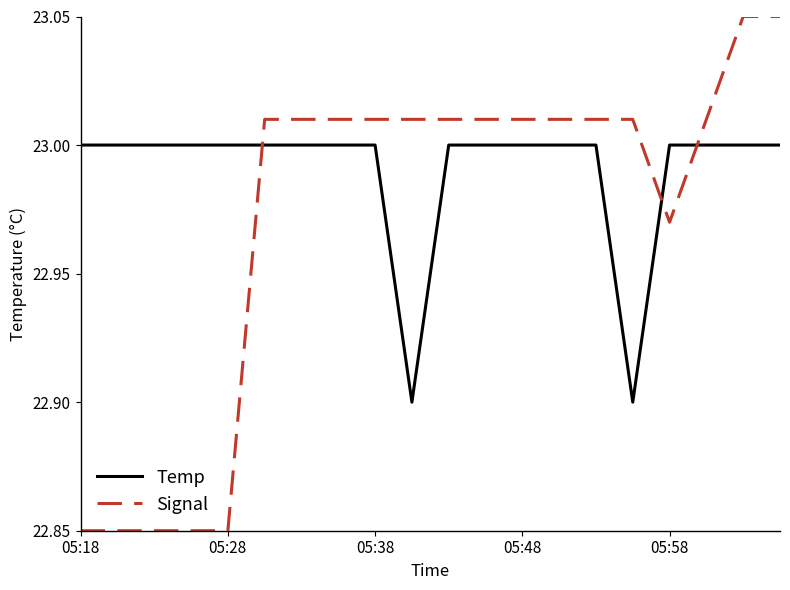

After their last crossing, which series has the higher values: Signal or Temp?

Signal